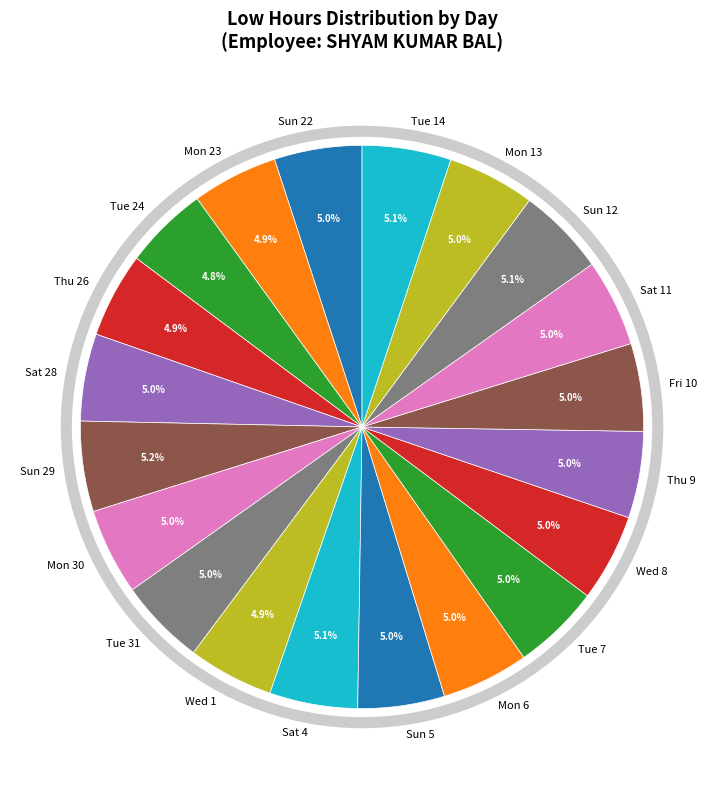

The Mon 6 slice represents 5% of the pie. True or false?

True